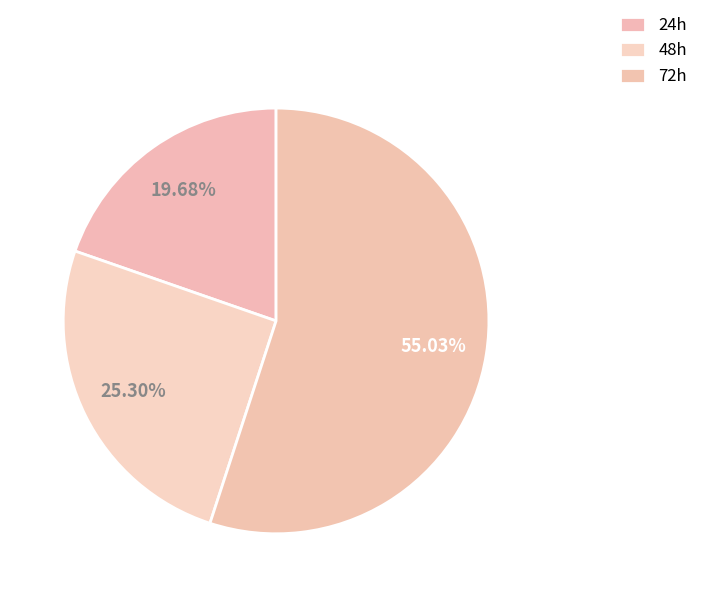

Which category has the smallest portion of the pie?

24h